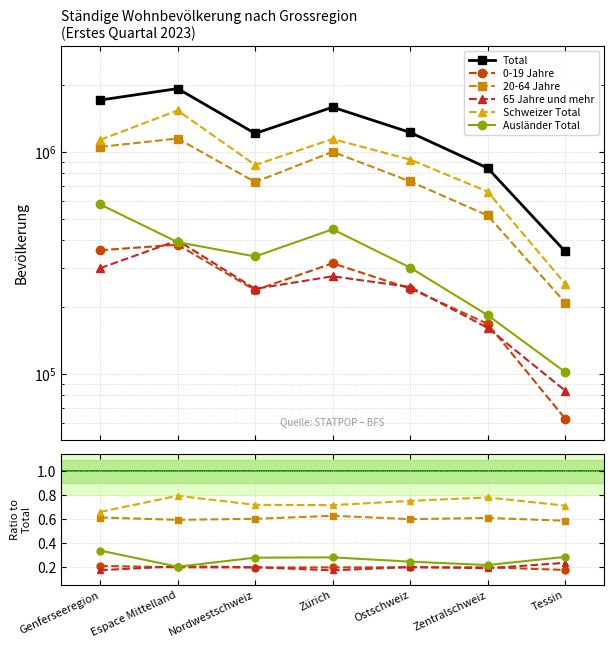

In 0-19 Jahre, how many points are higher than both neighbors (excluding endpoints)?

2